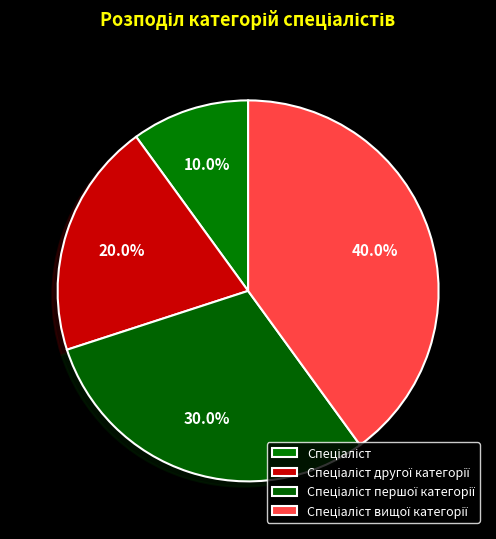

Does any single category account for the majority?

No